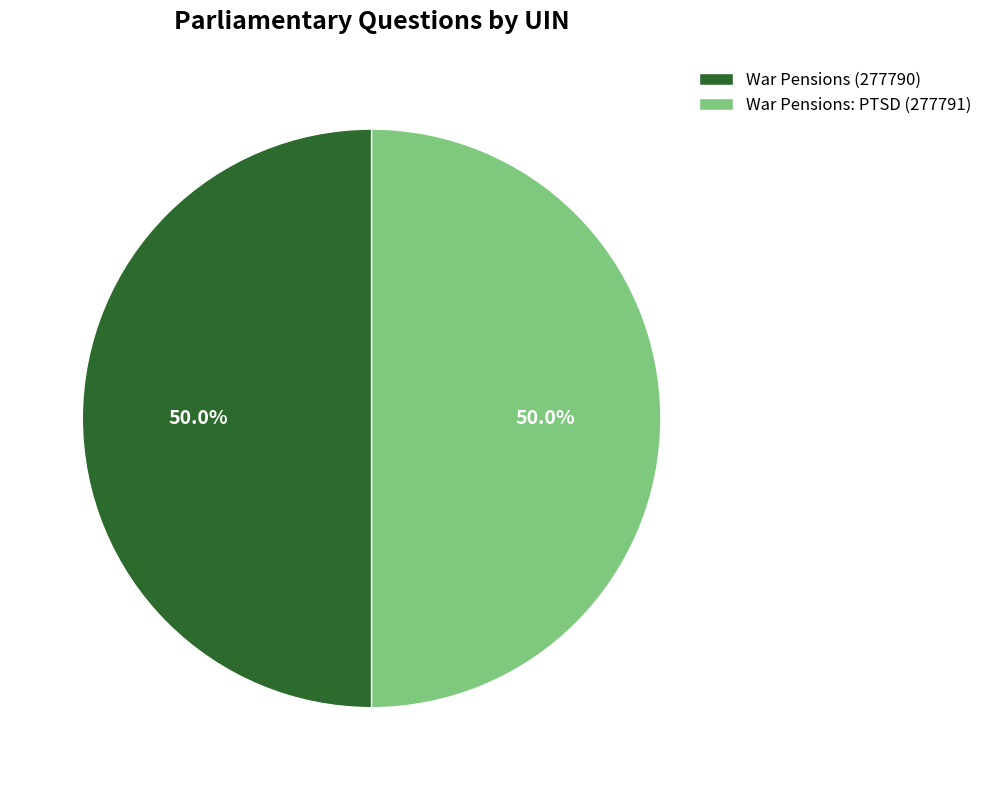

Is it true that War Pensions: PTSD (277791) is 50% of the pie?

True